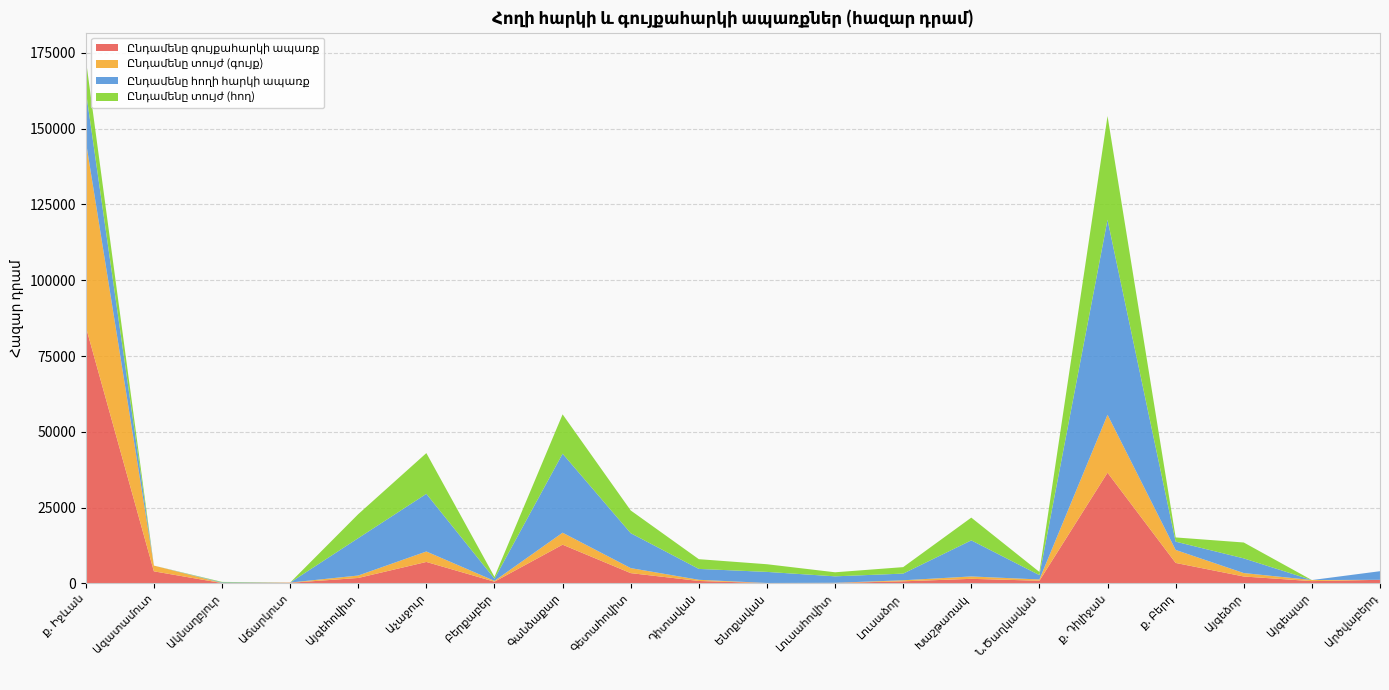

Reading right to left, transcribe all the data shown in this chart.

Ընդամենը գույքահարկի ապառք: 1184.9	748.7	2273.9	6746.0	36510.7	884.7	1502.3	683.2	135.1	85.6	799.4	3386.2	12764.8	561.4	7072.4	1791.1	191.3	111.0	3976.9	84685.2
Ընդամենը տույժ (գույք): 0.0	351.9	1138.7	4288.2	19109.2	410.5	787.2	344.7	61.1	48.2	387.5	1657.9	3958.3	272.2	3450.8	805.7	80.0	38.0	1893.5	61278.5
Ընդամենը հողի հարկի ապառք: 2834.1	0.0	4837.7	2734.9	64318.9	1434.2	11905.0	2201.3	2130.7	3657.2	3586.6	11518.8	26063.9	715.7	19018.1	12332.1	0.0	187.8	0.0	16587.1
Ընդամենը տույժ (հող): 0.0	0.0	5238.6	1390.0	34209.2	1046.7	7501.0	2135.6	1338.1	2529.0	3215.3	7493.8	12972.0	623.3	13438.3	7907.7	0.0	156.2	0.0	10447.2